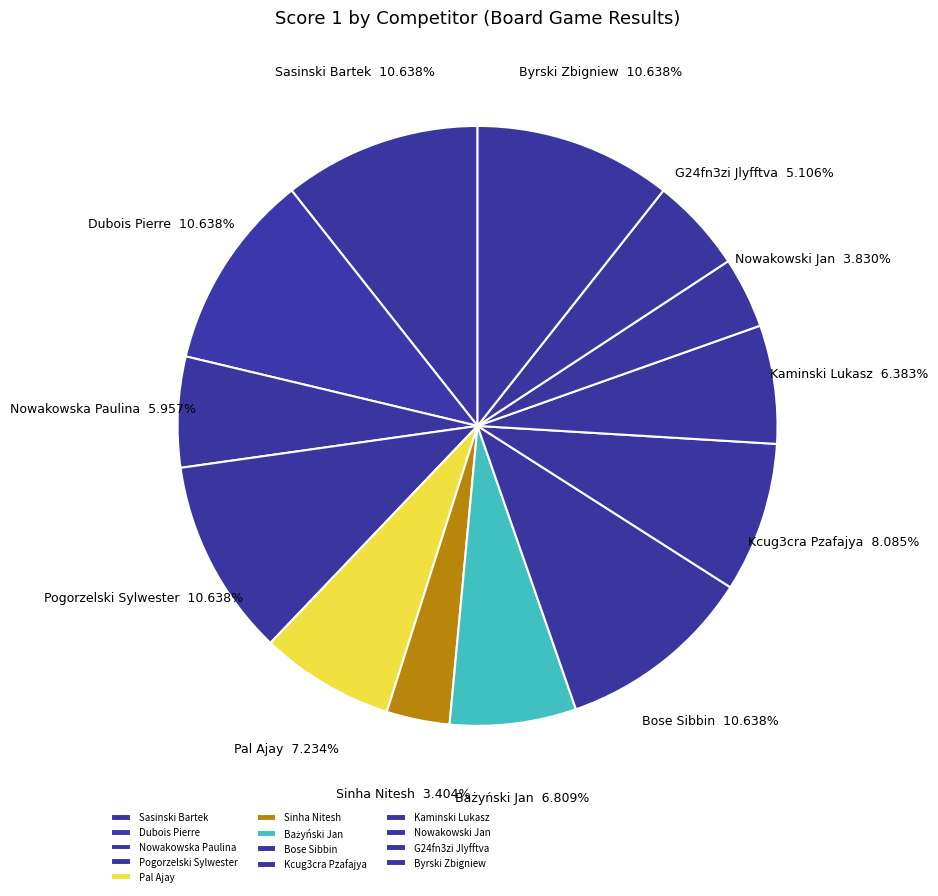

Is the sum of Nowakowski Jan and Byrski Zbigniew greater than half?

No